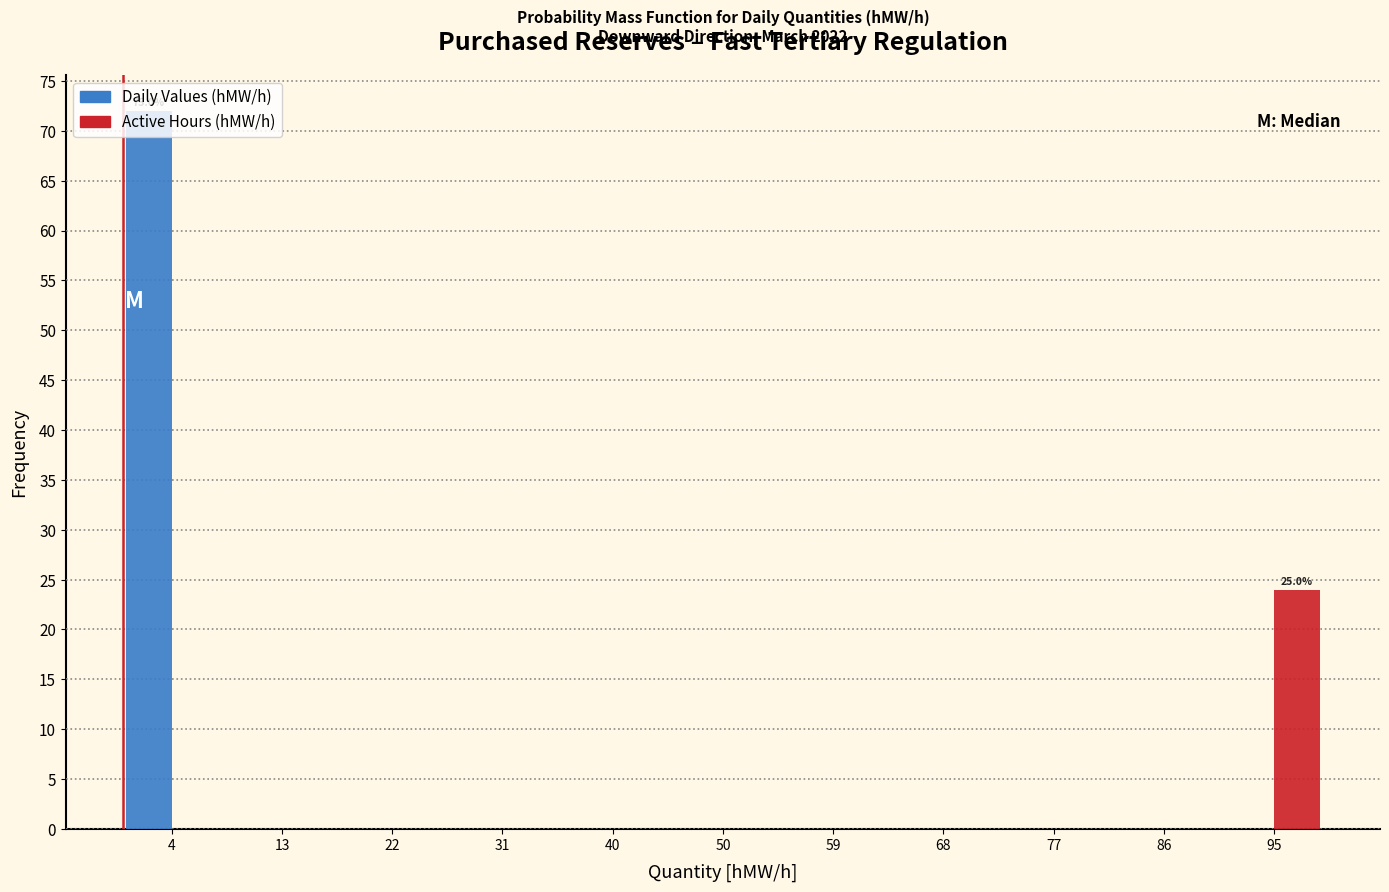

In the Active Hours (hMW/h) series, which range on the x-axis has the tallest bar?

91 to 101